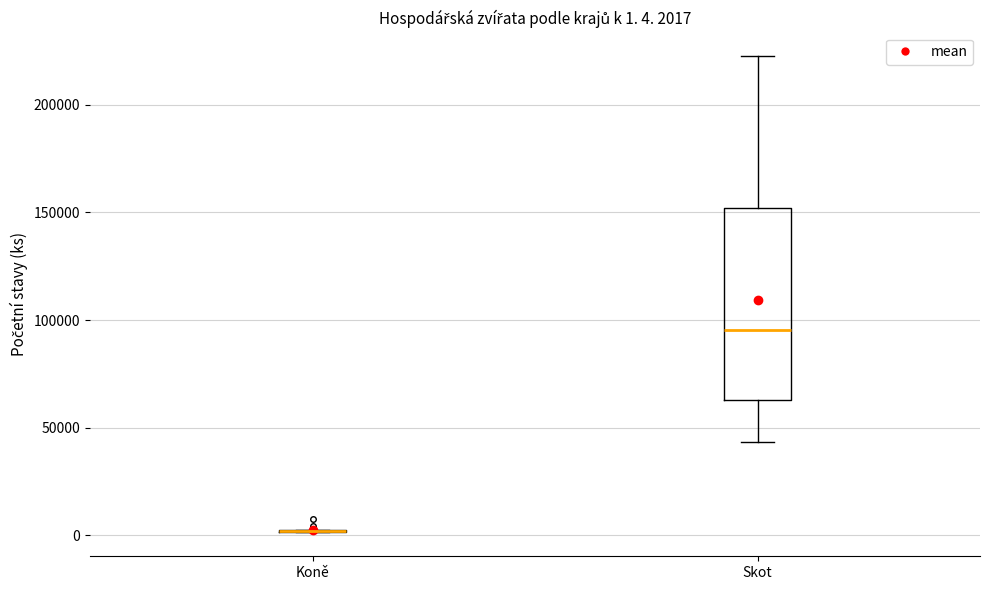

Which box is the tallest, from its lower edge to its upper edge?

Skot